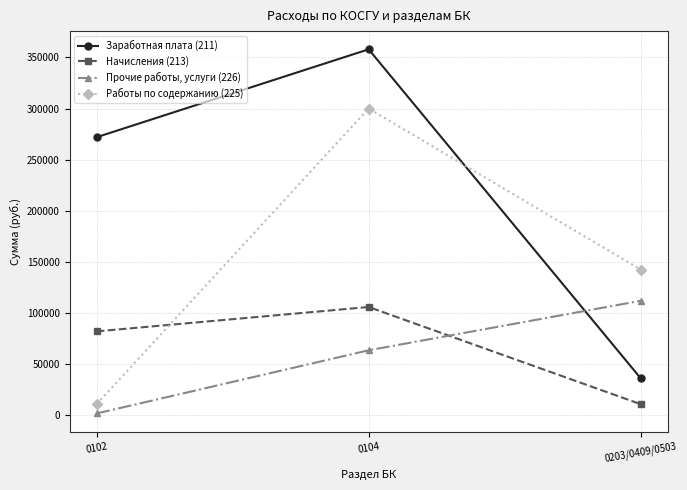

How many Прочие работы, услуги (226) values are between 1900 and 111994?

3